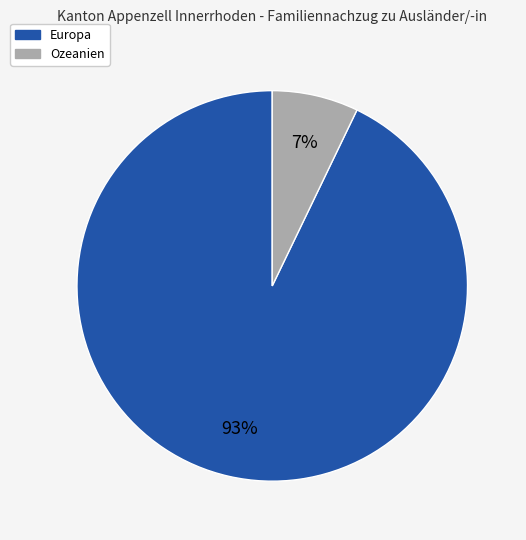

Which slice is the largest?

Europa